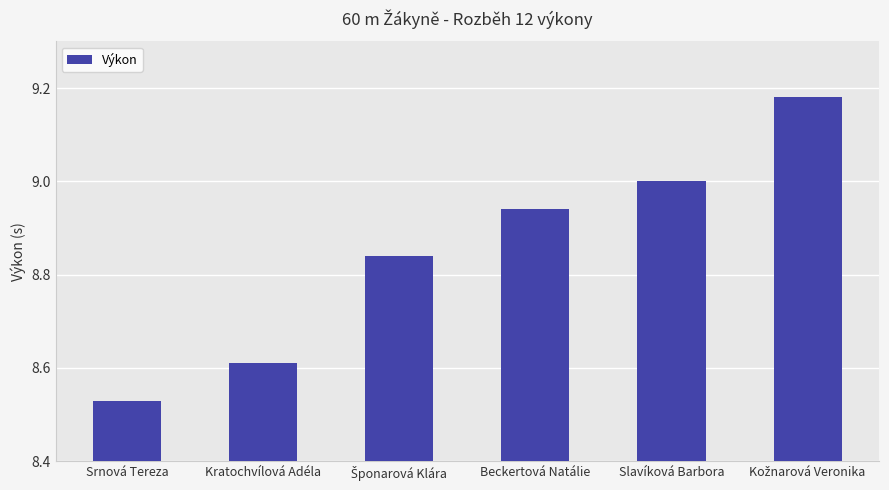

Which category has the lowest value across all series?

Srnová Tereza